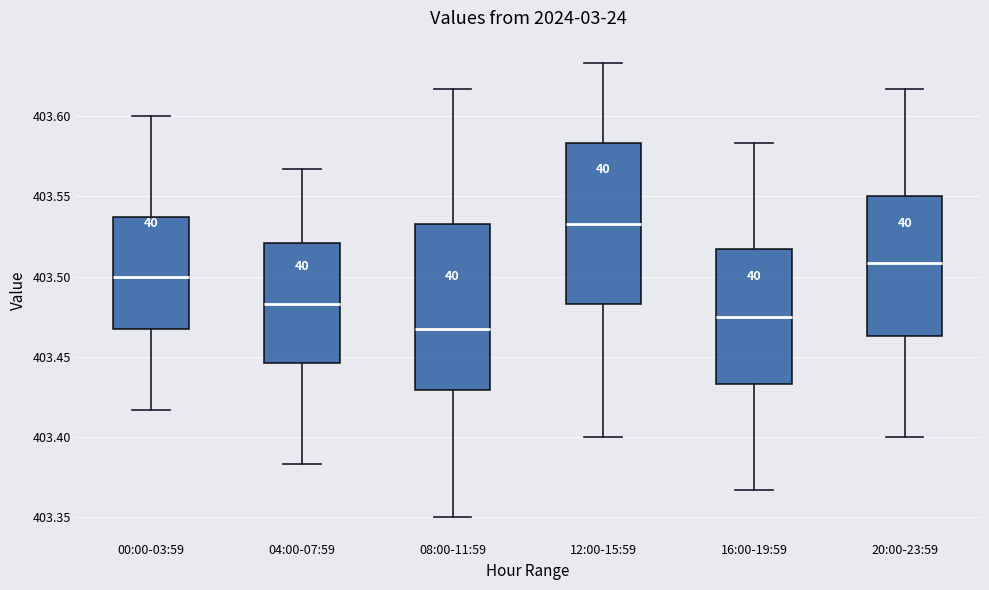

Reading left to right, transcribe this box plot: for each box, give where its median line is, the range the box spans, and where its two whiskers end, as read against the y-axis. The values are not printed on the chart, so give them approximately, as read against the axis.

00:00-03:59: median 403.500, box 403.465 to 403.535, whiskers 403.415 to 403.600
04:00-07:59: median 403.485, box 403.445 to 403.520, whiskers 403.385 to 403.565
08:00-11:59: median 403.465, box 403.430 to 403.535, whiskers 403.350 to 403.615
12:00-15:59: median 403.535, box 403.485 to 403.585, whiskers 403.400 to 403.635
16:00-19:59: median 403.475, box 403.435 to 403.515, whiskers 403.365 to 403.585
20:00-23:59: median 403.510, box 403.465 to 403.550, whiskers 403.400 to 403.615